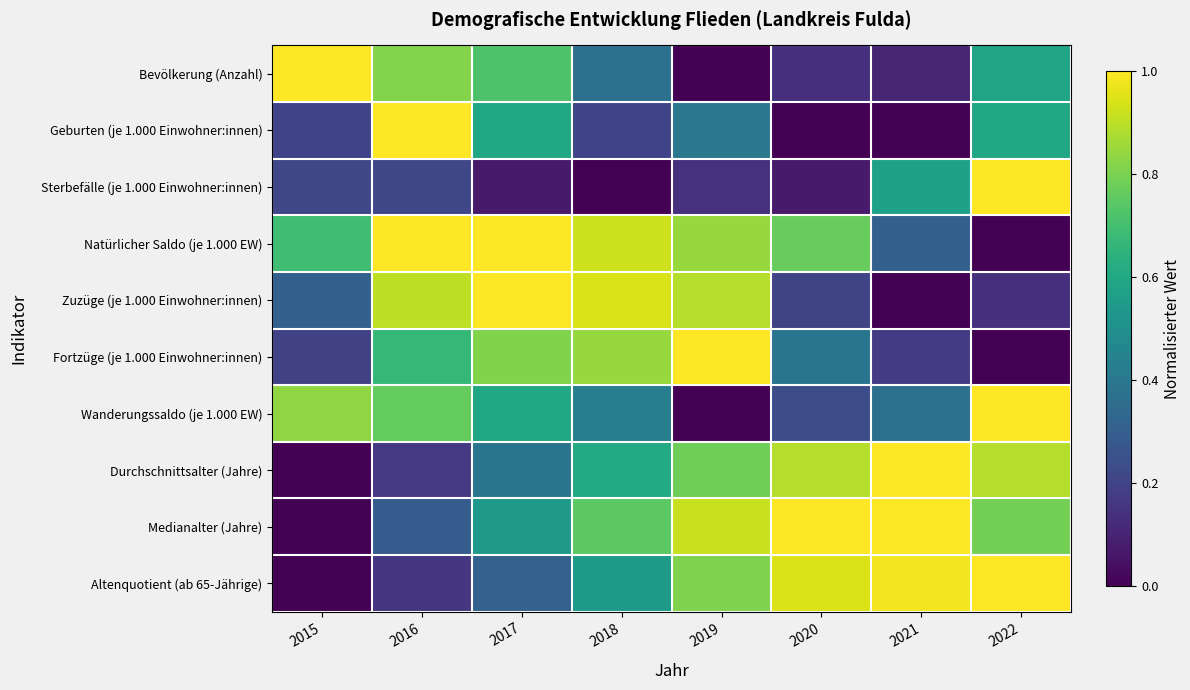

Count the number of data series in this chart.

10